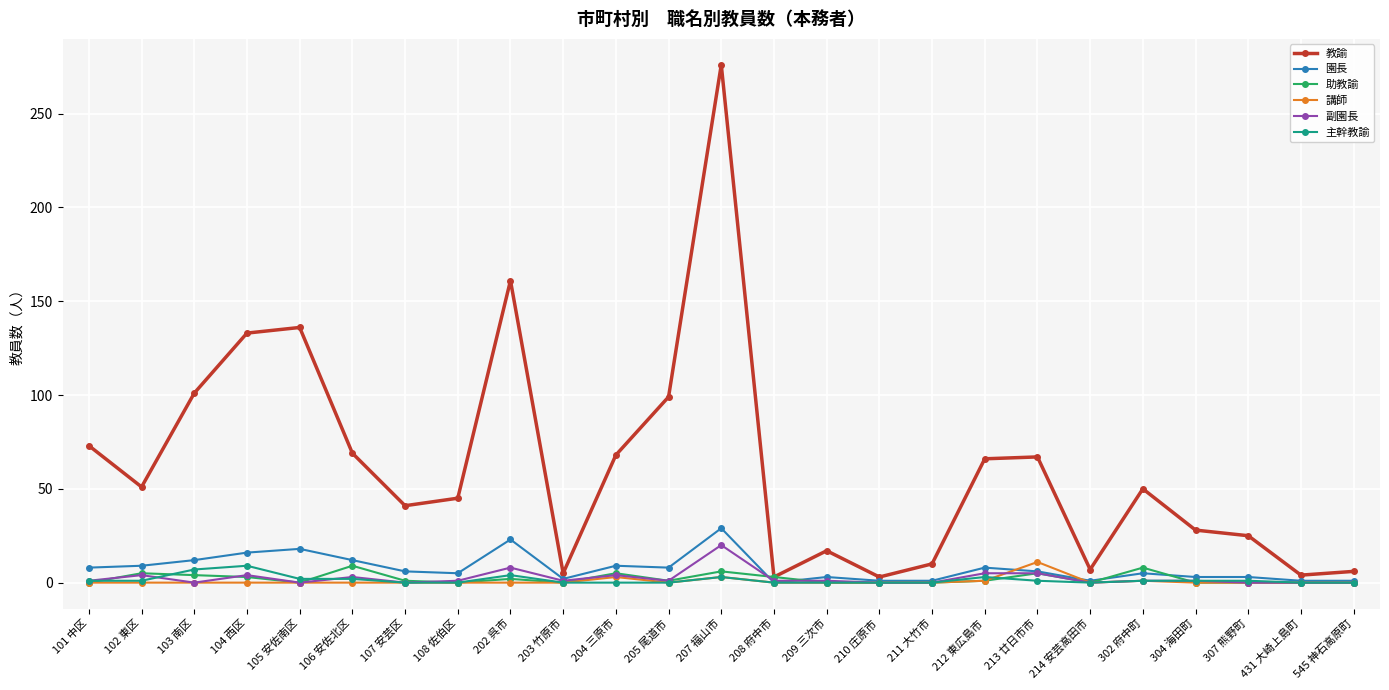

Count the 助教諭 values in the range 0 to 4.

19